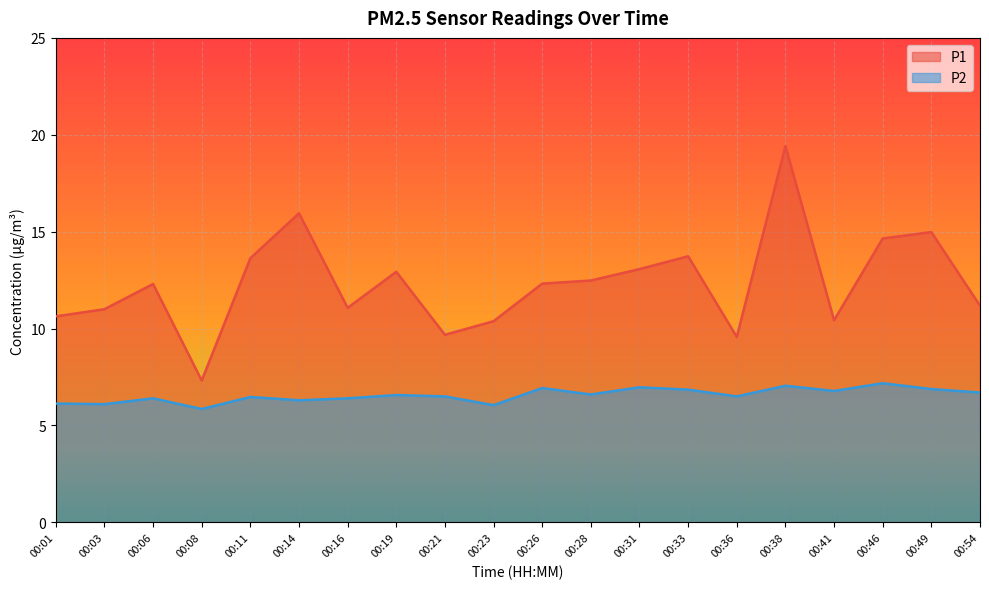

List the series in order of their peak value, highest first.

P1, P2